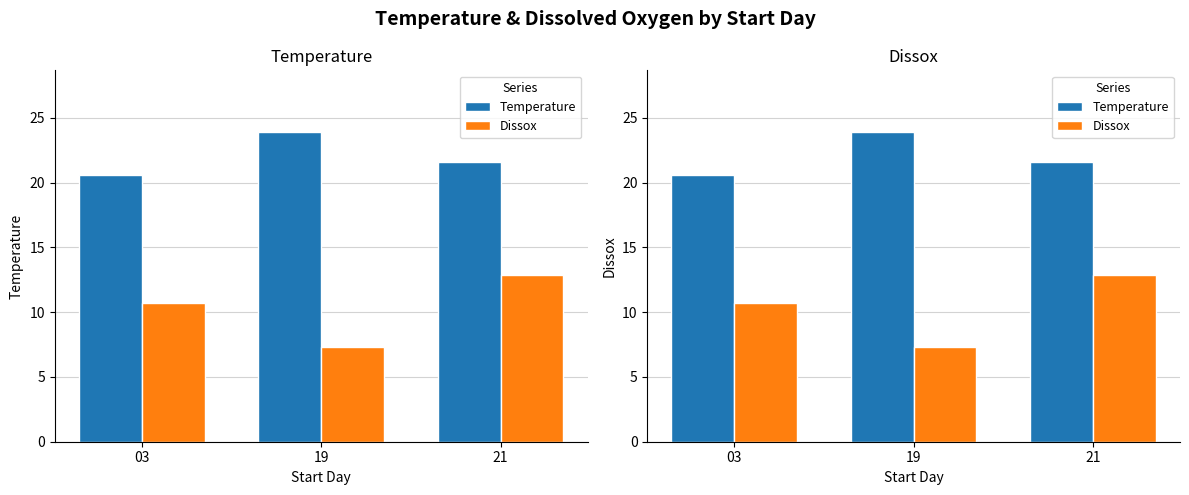

What is the difference between the maximum and second lowest values in the Temperature series?

2.3